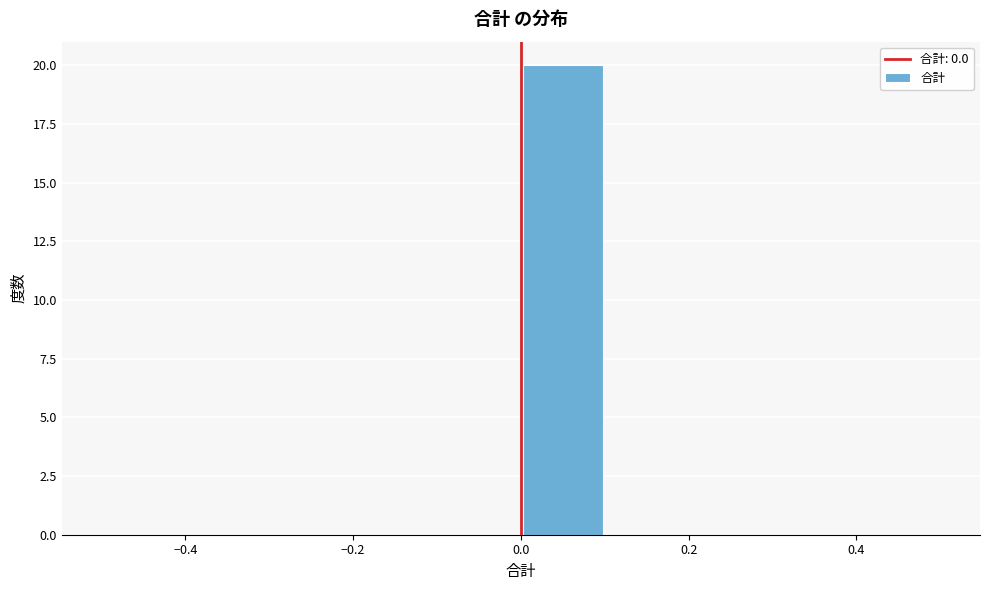

Reading left to right, transcribe this chart: for each bar, give the range it covers on the x-axis and its height. The values are not printed on the chart, so give them approximately, as read against the axis.

-0.5 to -0.4: 0
-0.4 to -0.3: 0
-0.3 to -0.2: 0
-0.2 to -0.1: 0
-0.1 to 0.0: 0
0.0 to 0.1: 20
0.1 to 0.2: 0
0.2 to 0.3: 0
0.3 to 0.4: 0
0.4 to 0.5: 0